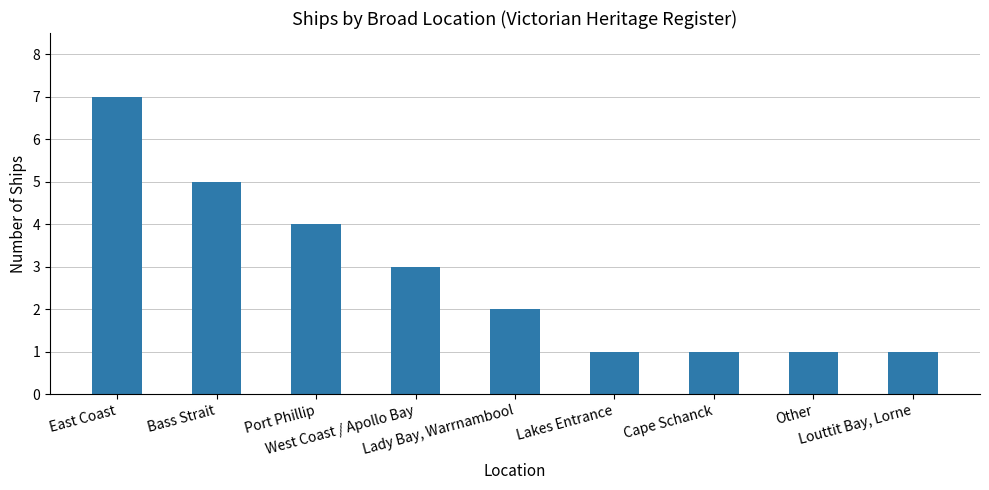

What is the greatest value displayed?

7